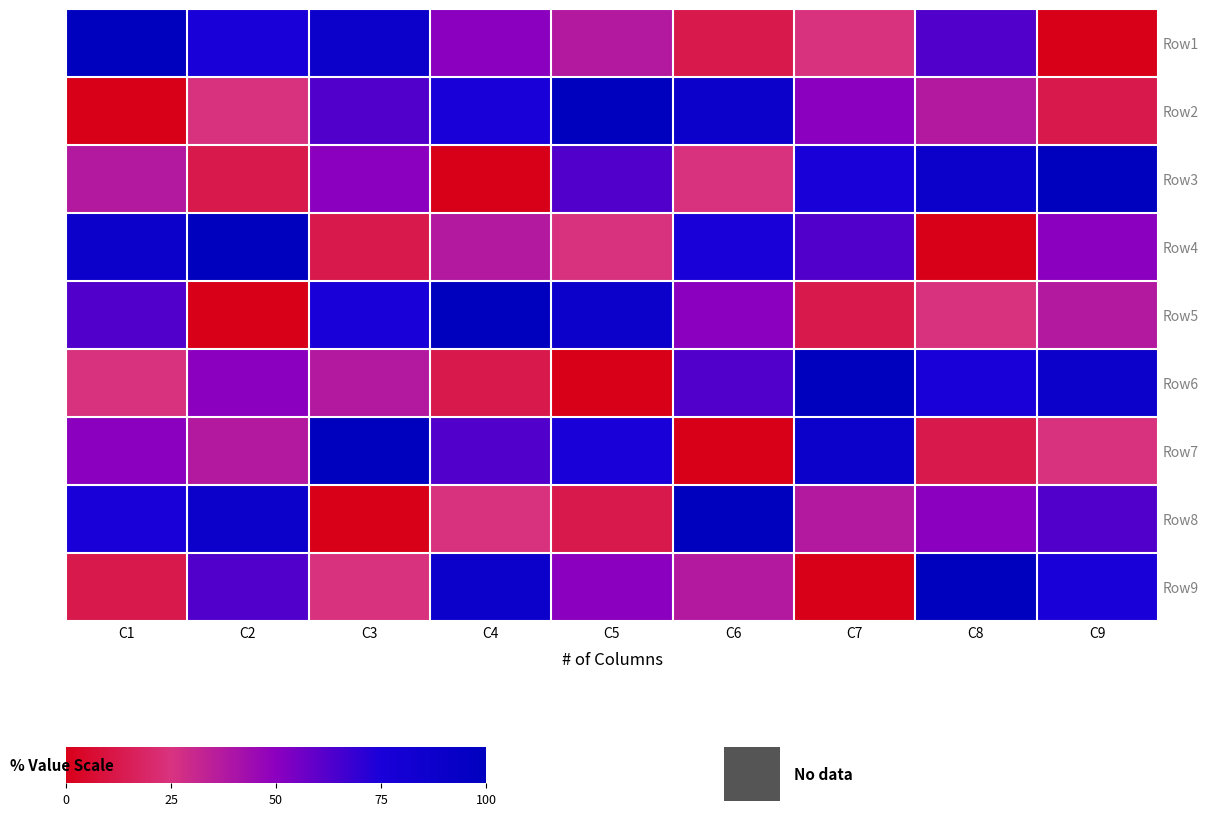

Reading left to right, transcribe all the data shown in this chart.

Row1: C1=100.0	C2=75.0	C3=87.5	C4=50.0	C5=37.5	C6=12.5	C7=25.0	C8=62.5	C9=0.0
Row2: C1=0.0	C2=25.0	C3=62.5	C4=75.0	C5=100.0	C6=87.5	C7=50.0	C8=37.5	C9=12.5
Row3: C1=37.5	C2=12.5	C3=50.0	C4=0.0	C5=62.5	C6=25.0	C7=75.0	C8=87.5	C9=100.0
Row4: C1=87.5	C2=100.0	C3=12.5	C4=37.5	C5=25.0	C6=75.0	C7=62.5	C8=0.0	C9=50.0
Row5: C1=62.5	C2=0.0	C3=75.0	C4=100.0	C5=87.5	C6=50.0	C7=12.5	C8=25.0	C9=37.5
Row6: C1=25.0	C2=50.0	C3=37.5	C4=12.5	C5=0.0	C6=62.5	C7=100.0	C8=75.0	C9=87.5
Row7: C1=50.0	C2=37.5	C3=100.0	C4=62.5	C5=75.0	C6=0.0	C7=87.5	C8=12.5	C9=25.0
Row8: C1=75.0	C2=87.5	C3=0.0	C4=25.0	C5=12.5	C6=100.0	C7=37.5	C8=50.0	C9=62.5
Row9: C1=12.5	C2=62.5	C3=25.0	C4=87.5	C5=50.0	C6=37.5	C7=0.0	C8=100.0	C9=75.0